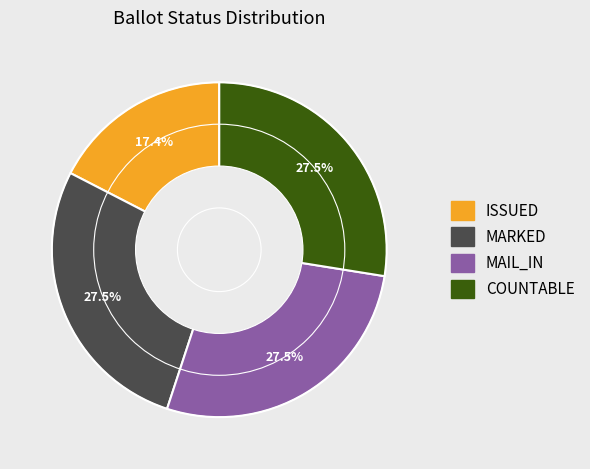

Is there a majority slice in this chart?

No